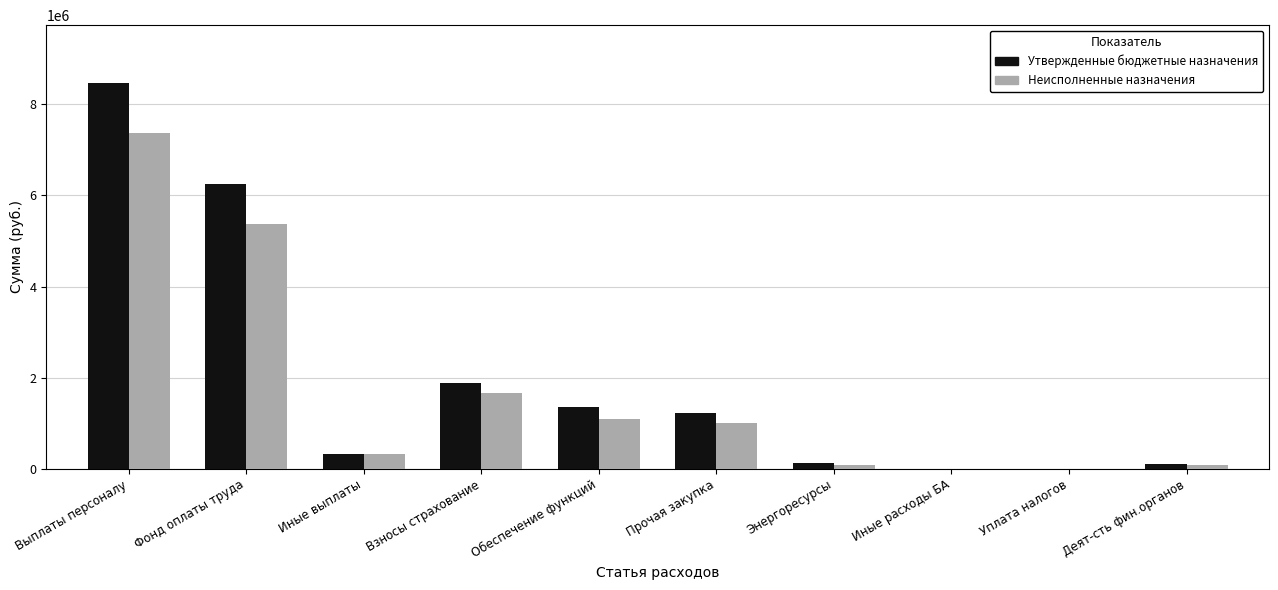

Count the number of data series in this chart.

2